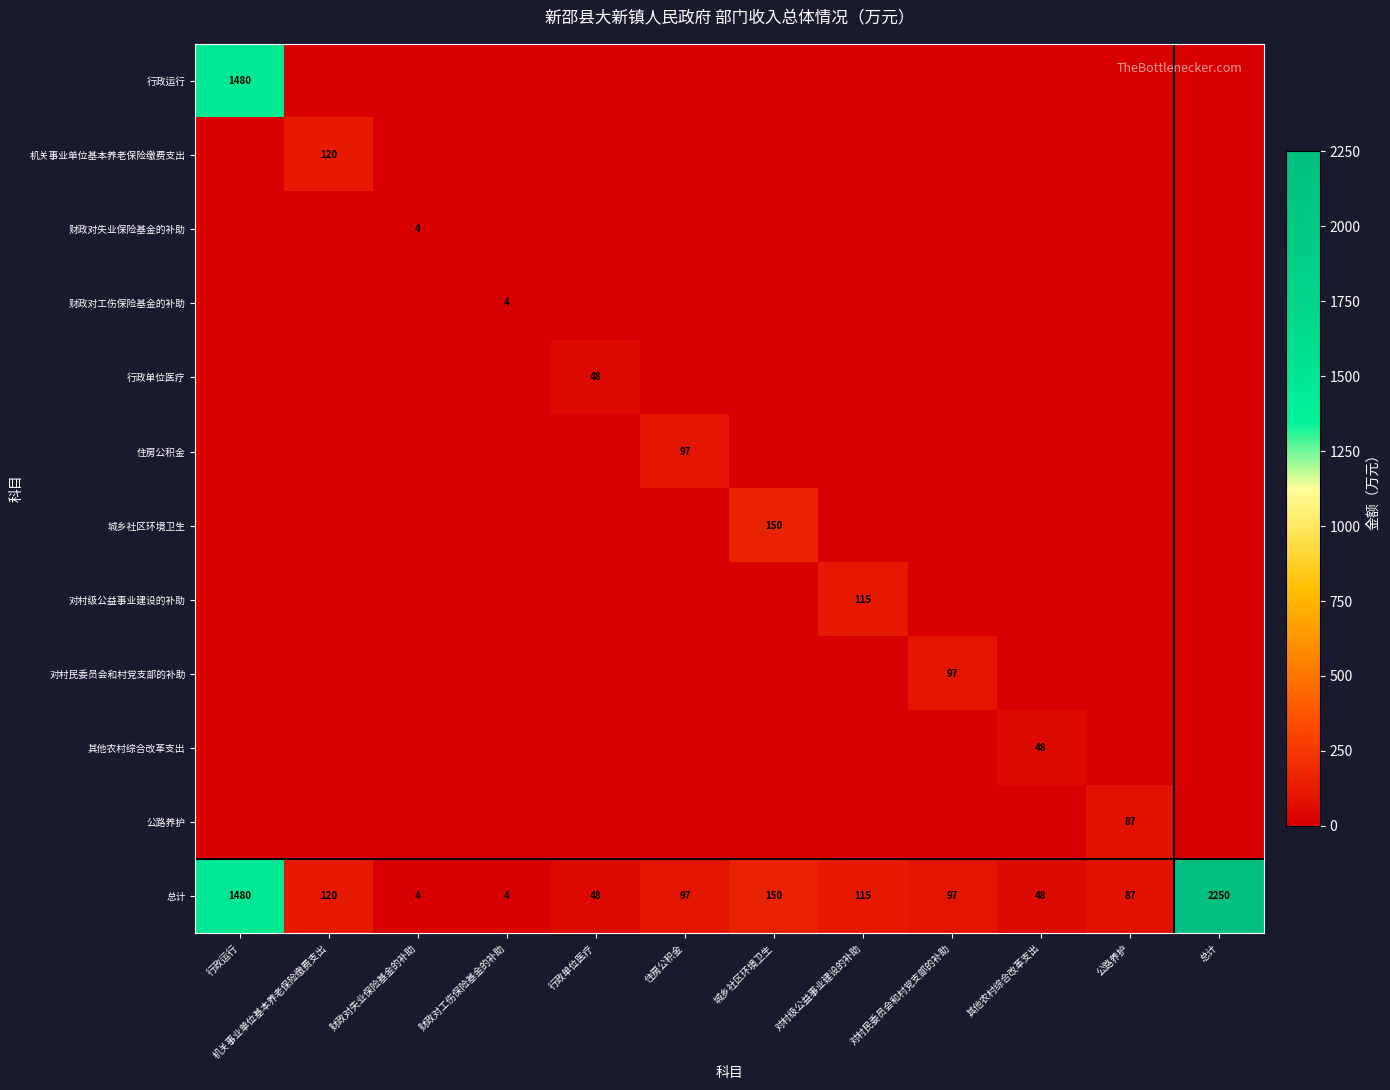

At which category is the sum across all series the highest?

行政运行